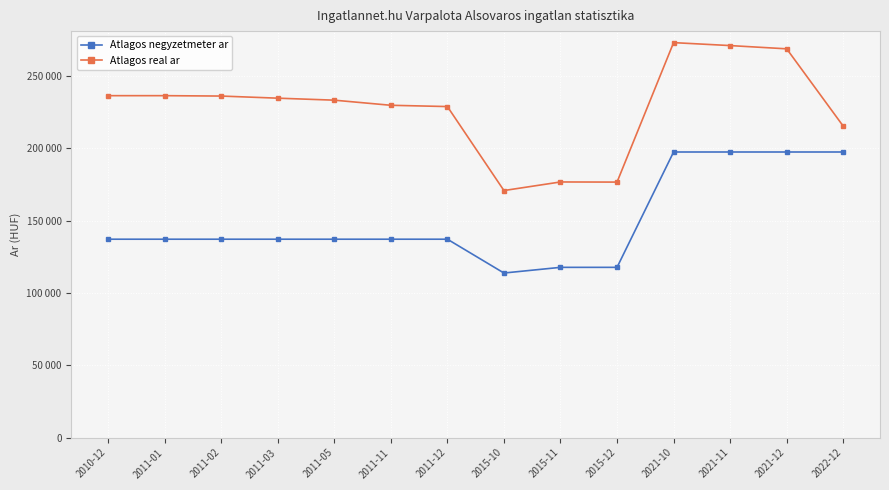

Reading left to right, what are all the values shown in this chart?

Atlagos negyzetmeter ar: 2010-12=137096	2011-01=137096	2011-02=137096	2011-03=137096	2011-05=137096	2011-11=137096	2011-12=137096	2015-10=113725	2015-11=117647	2015-12=117647	2021-10=197368	2021-11=197368	2021-12=197368	2022-12=197368
Atlagos real ar: 2010-12=236300	2011-01=236300	2011-02=236032	2011-03=234569	2011-05=233190	2011-11=229653	2011-12=228770	2015-10=170728	2015-11=176660	2015-12=176572	2021-10=272954	2021-11=270918	2021-12=268672	2022-12=215227